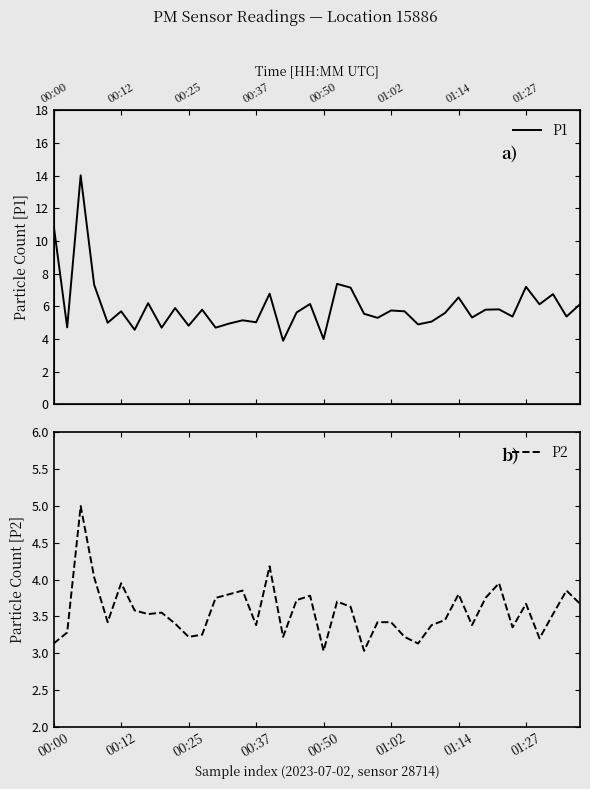

What is the value of the P1 point at the 37th from the left?

6.1